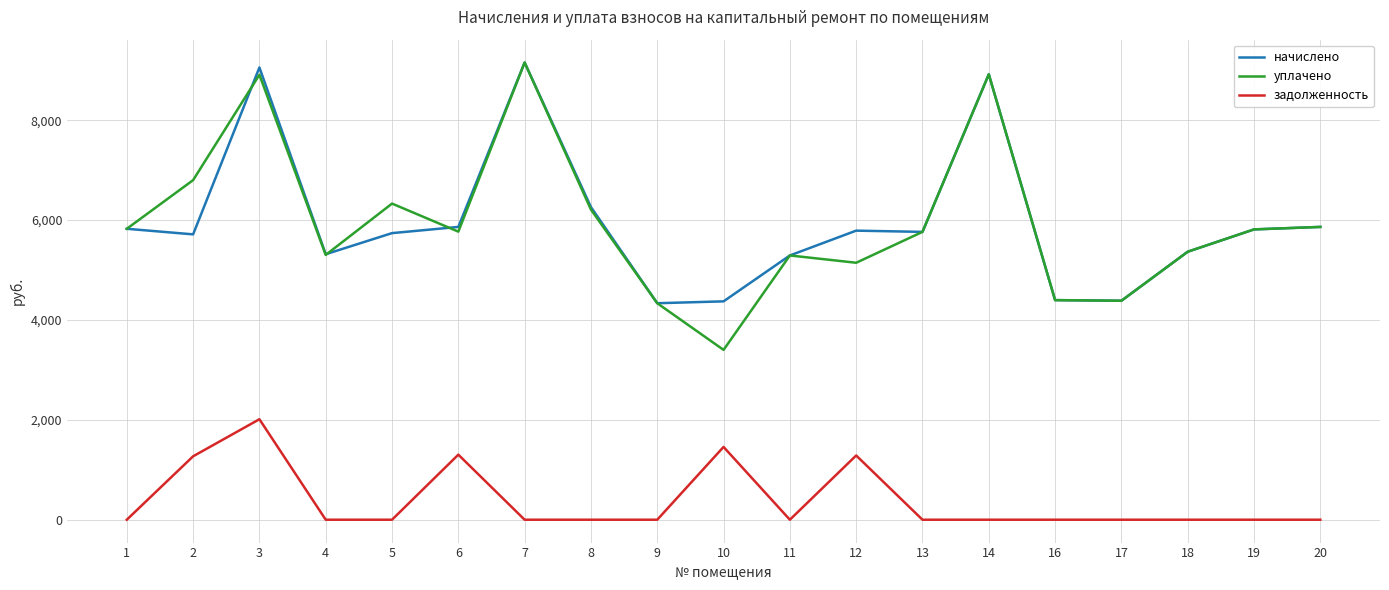

What is the sum of all начислено values?

113208.3